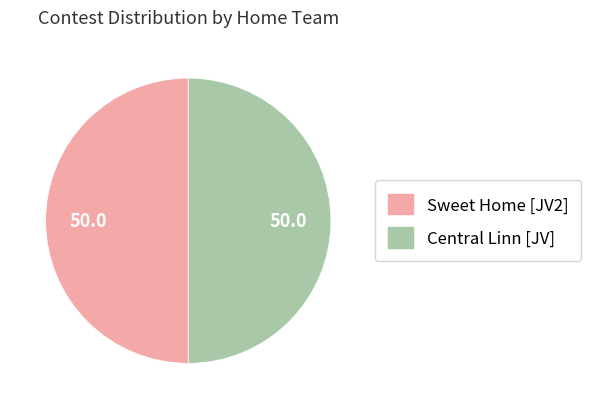

Do Sweet Home [JV2] and Central Linn [JV] together represent more than half of the pie?

Yes